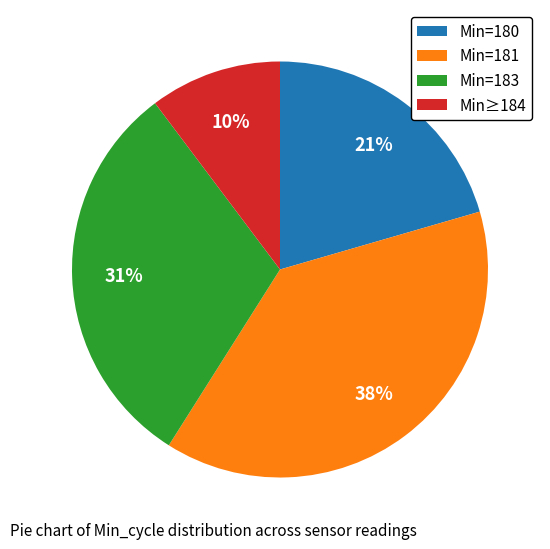

How many slices are in this pie chart?

4